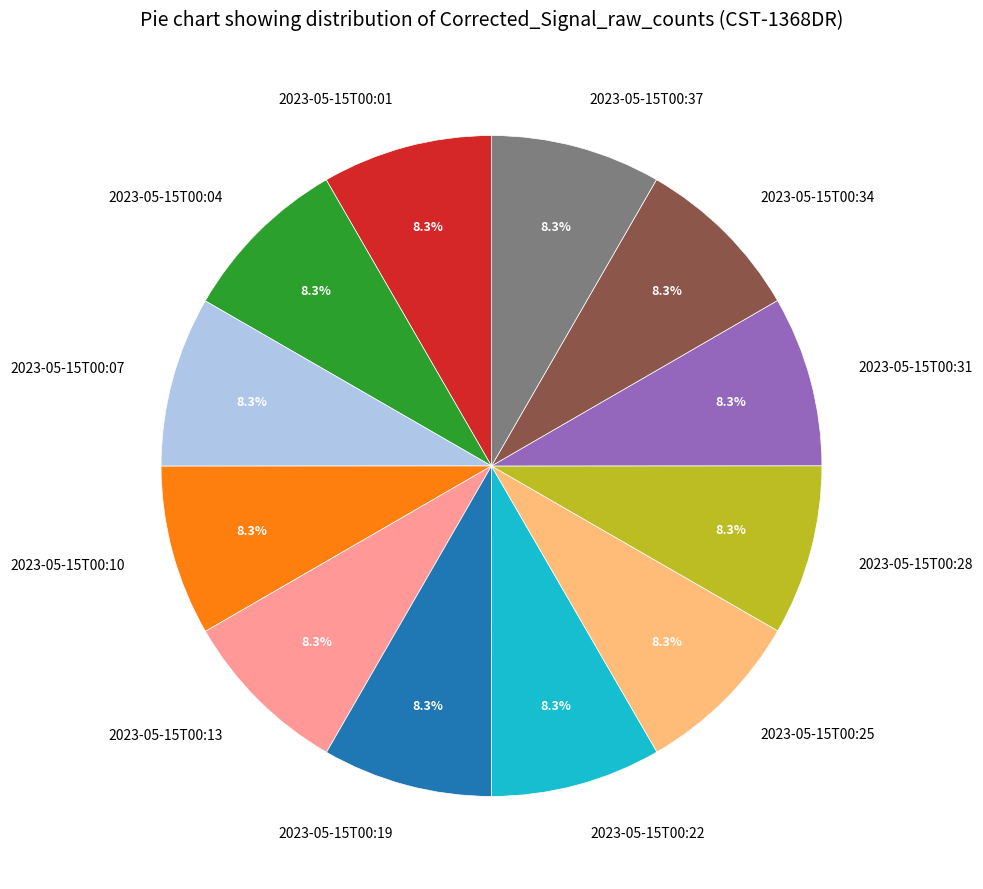

What is the total percentage of 2023-05-15T00:19 and 2023-05-15T00:34?

16.7%